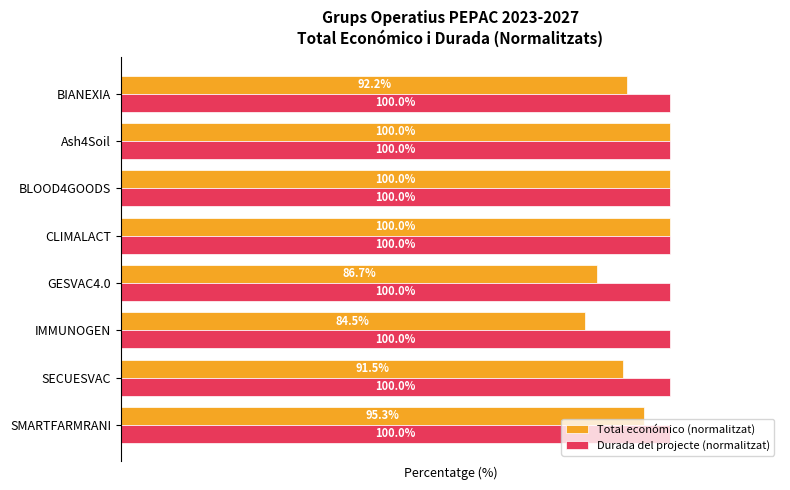

Rank the series by their average value, from lowest to highest.

Total económico (normalitzat), Durada del projecte (normalitzat)